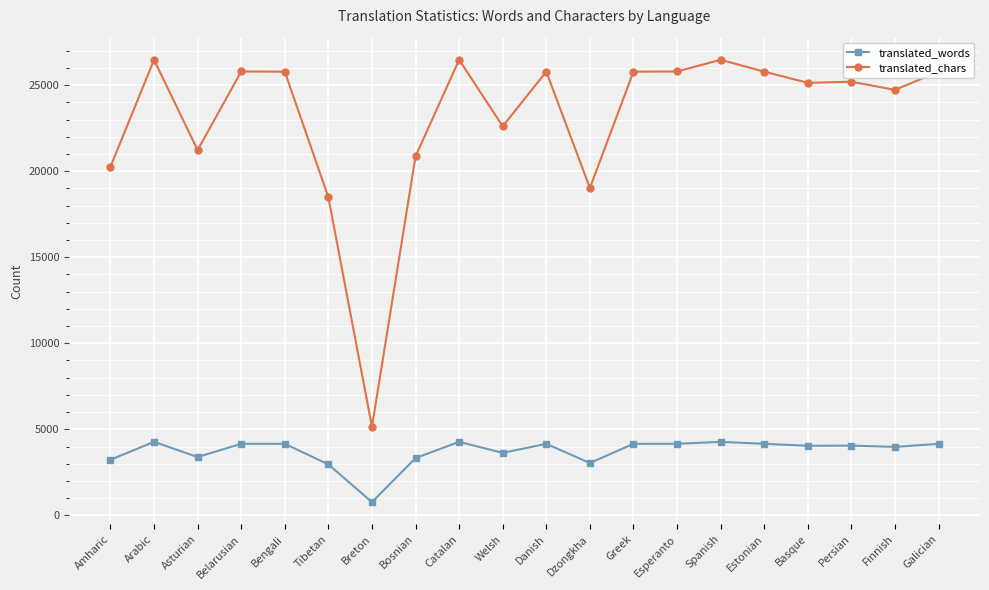

What is the total value across all series at Catalan?

30748